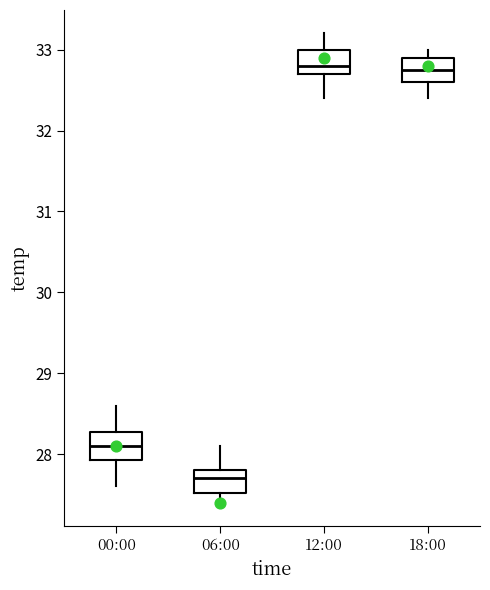

Reading left to right, read every box against the y-axis: the position of its median line, the range the box covers, and the ends of its whiskers. The values are not printed on the chart, so give them approximately, as read against the axis.

00:00: median 28.1, box 27.9 to 28.3, whiskers 27.6 to 28.6
06:00: median 27.7, box 27.5 to 27.8, whiskers 27.4 to 28.1
12:00: median 32.8, box 32.7 to 33.0, whiskers 32.4 to 33.2
18:00: median 32.8, box 32.6 to 32.9, whiskers 32.4 to 33.0